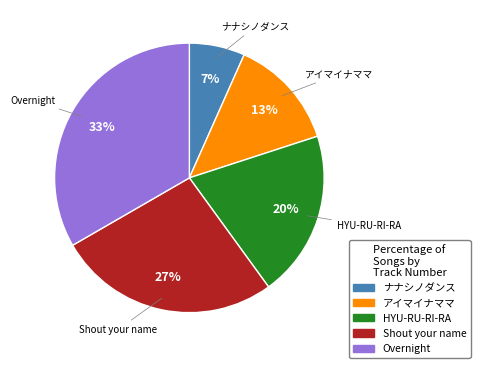

To the nearest percent, what is the difference between the HYU-RU-RI-RA and Shout your name slice percentages?

7%